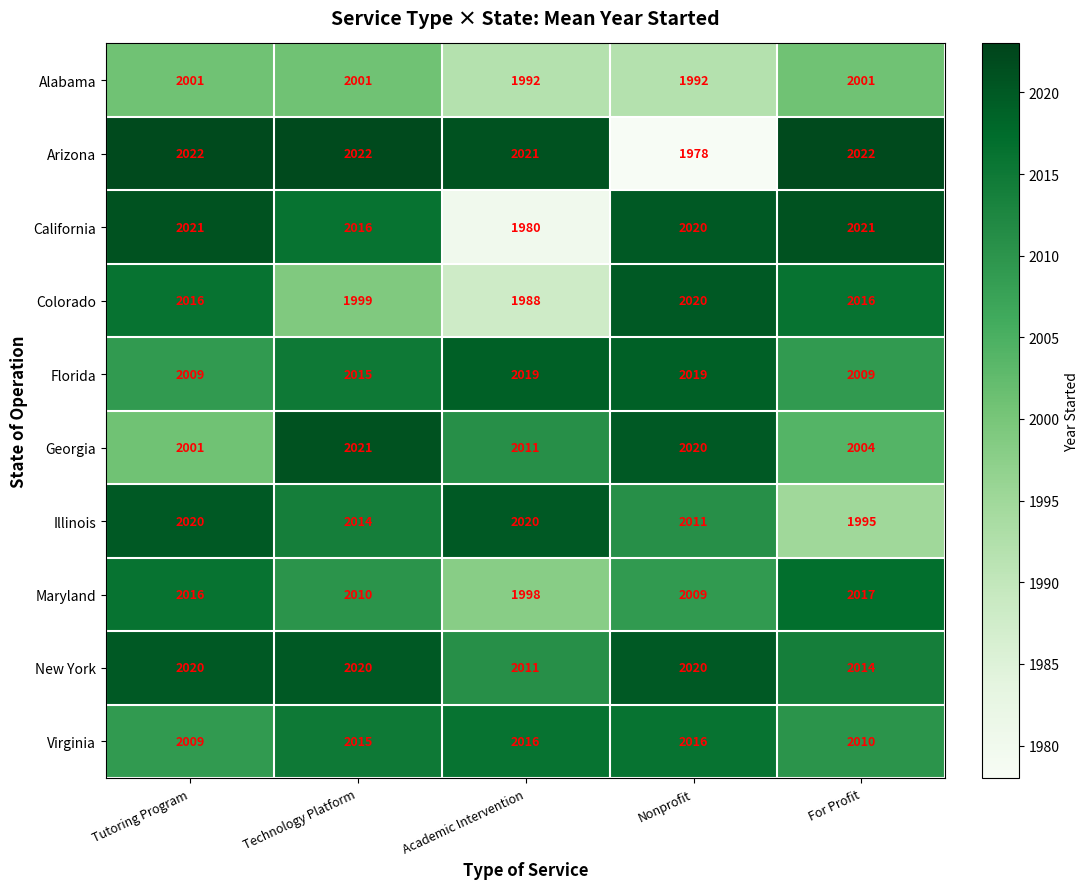

True or false: Colorado has a value of 3127 at Technology Platform.

False